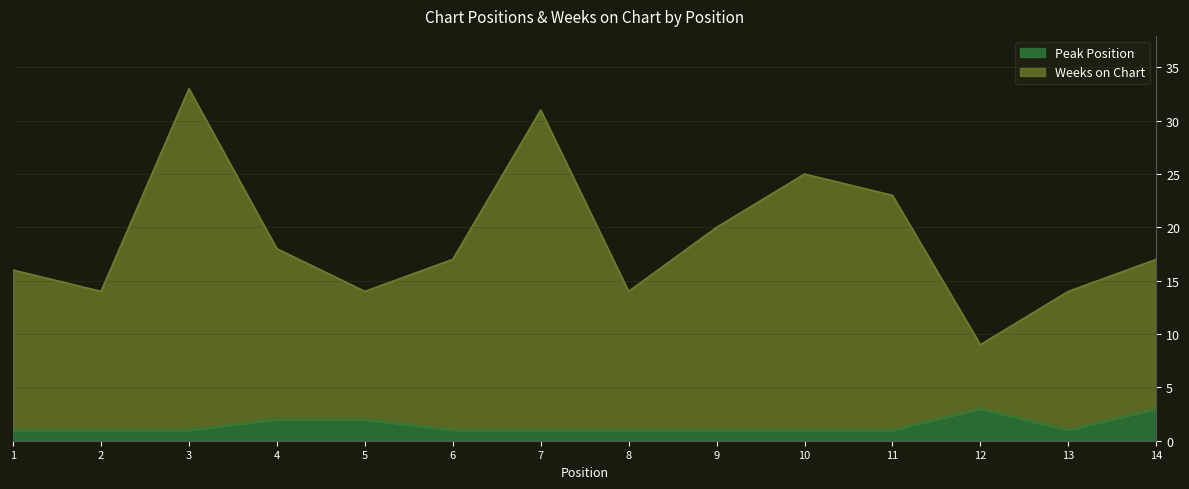

Does the chart have visible grid lines?

Yes